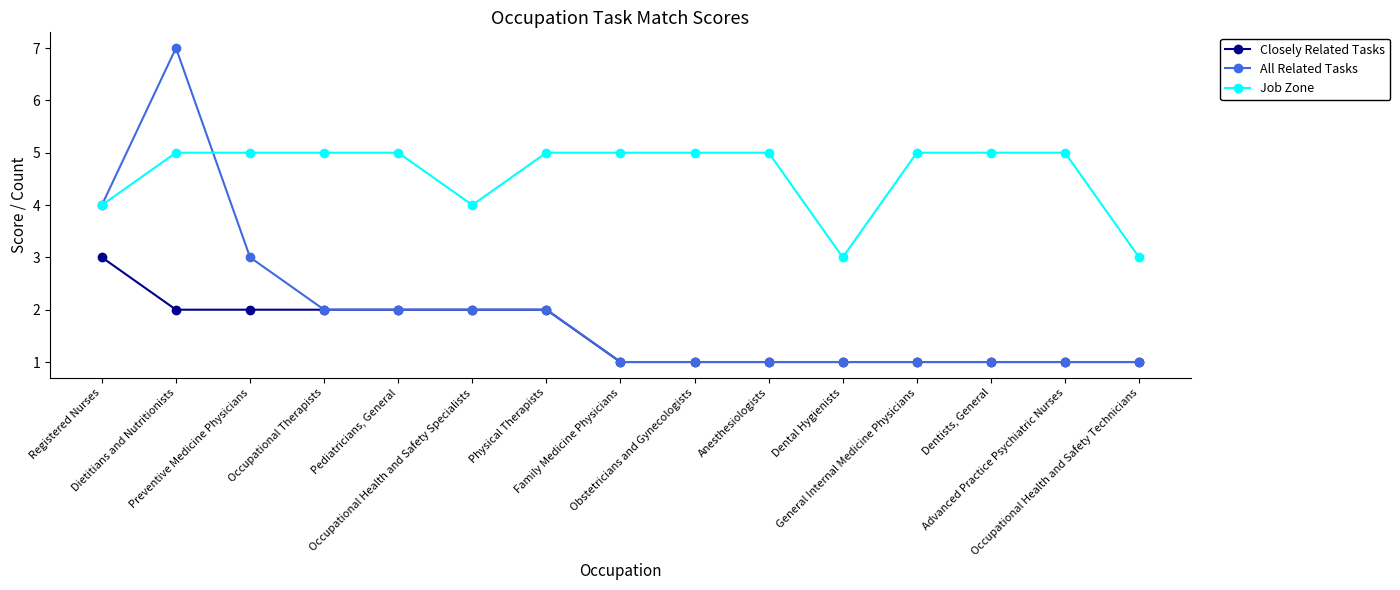

Which category has the highest value in the All Related Tasks series?

Dietitians and Nutritionists